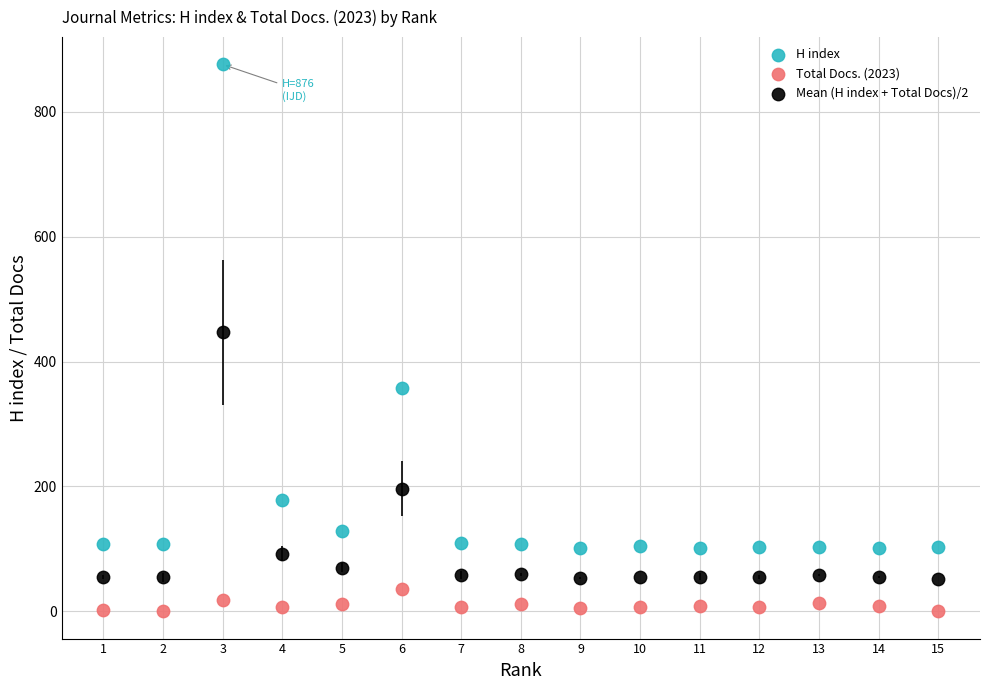

Across all data points, what is the range of Y values (max minus min)?

876.0